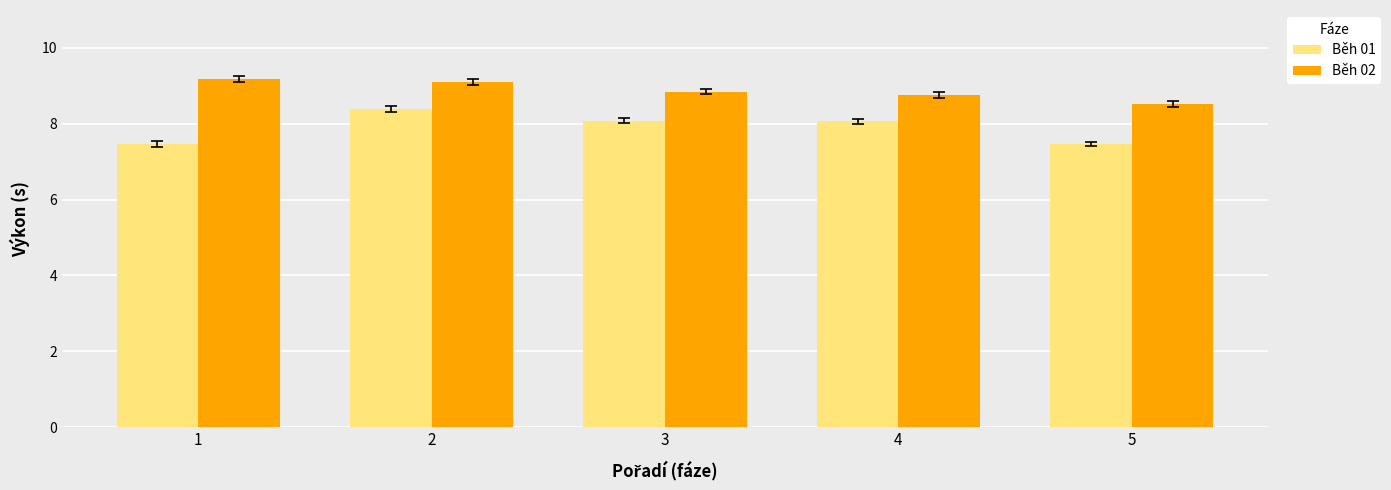

What is the total value across all series at 4?

16.8